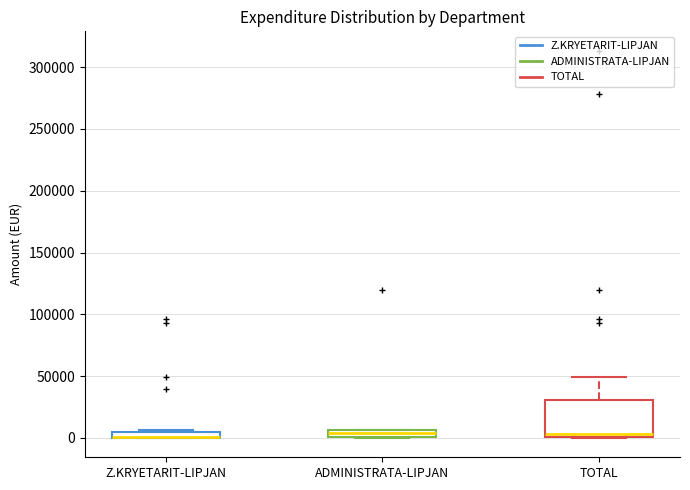

Comparing the boxes themselves (not the whiskers), which one is the tallest?

TOTAL